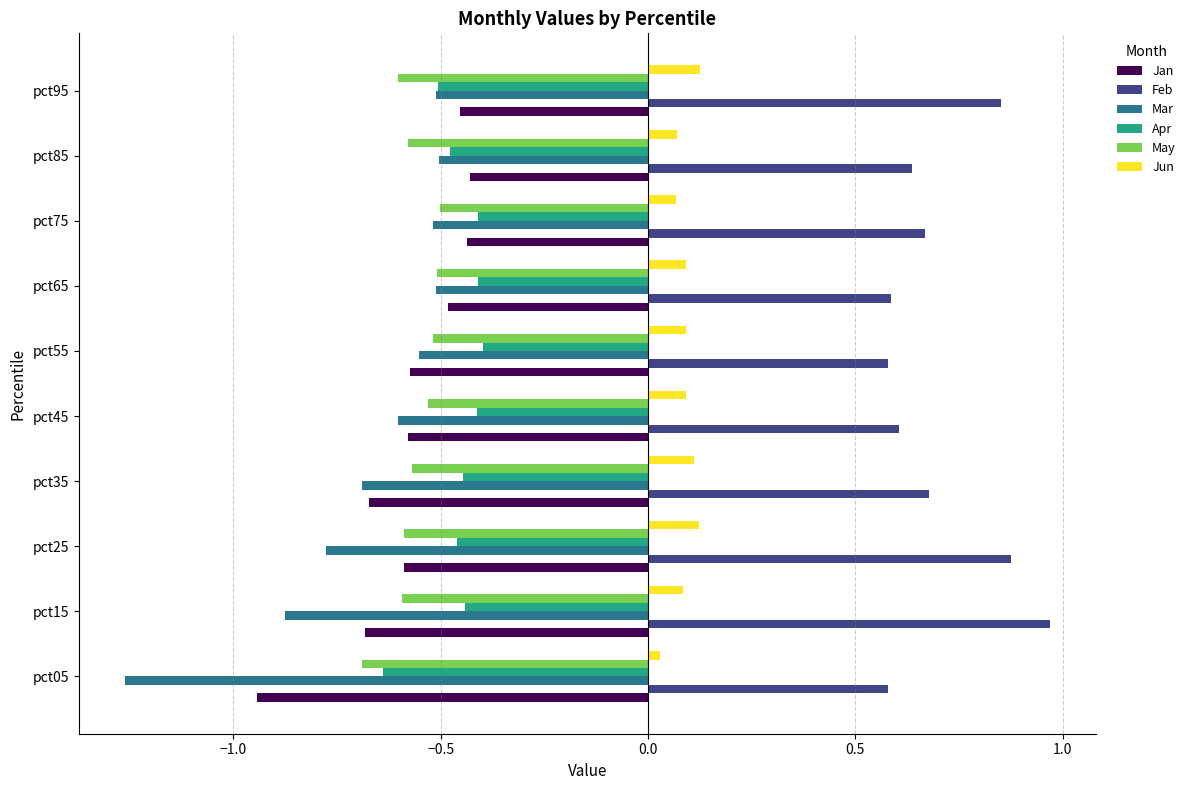

Count the Jun values in the range 0 to 1.

10